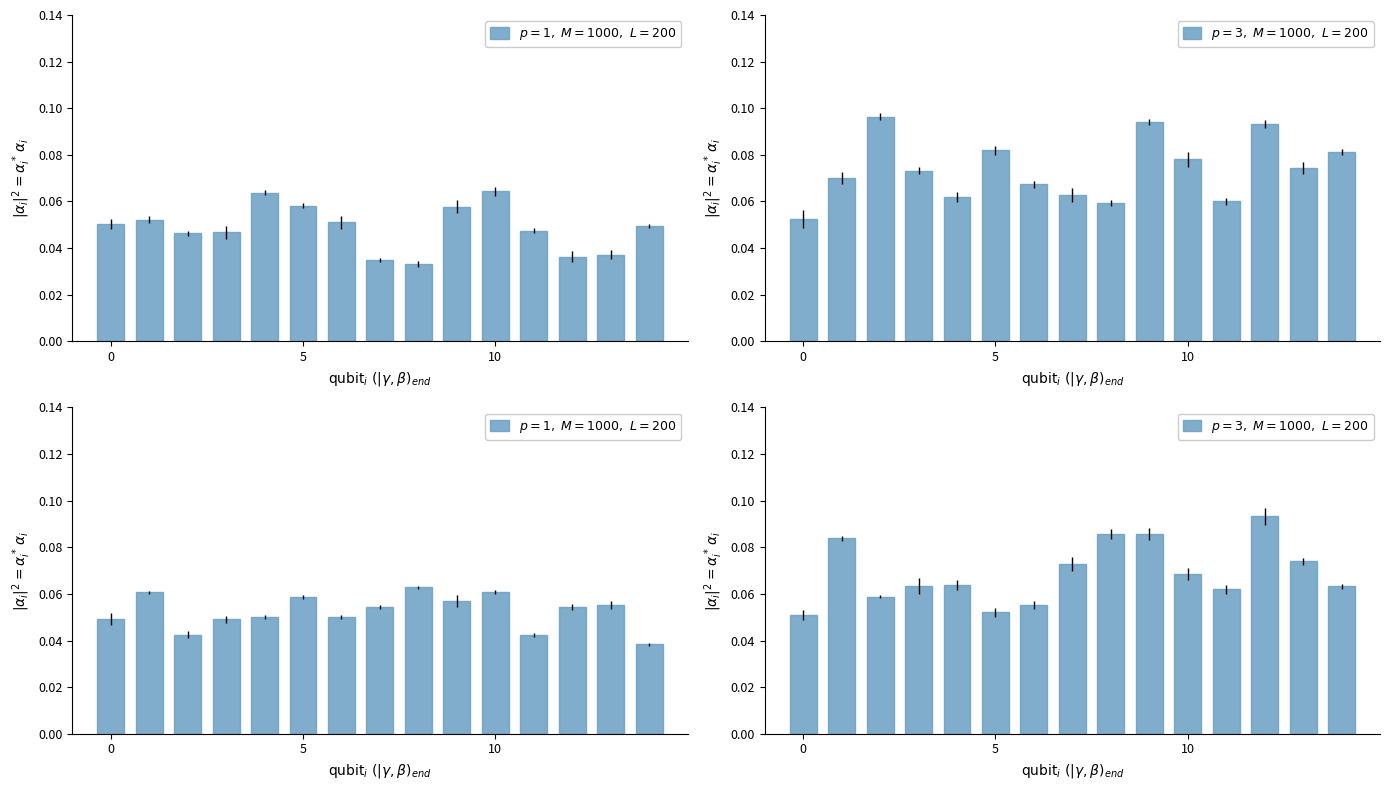

Reading right to left, list all the values displayed in this chart.

$p=1,\ M=1000,\ L=200$: 0.0	0.1	0.1	0.0	0.1	0.1	0.1	0.1	0.1	0.1	0.1	0.0	0.0	0.1	0.0
$p=3,\ M=1000,\ L=200$: 0.1	0.1	0.1	0.1	0.1	0.1	0.1	0.1	0.1	0.1	0.1	0.1	0.1	0.1	0.1